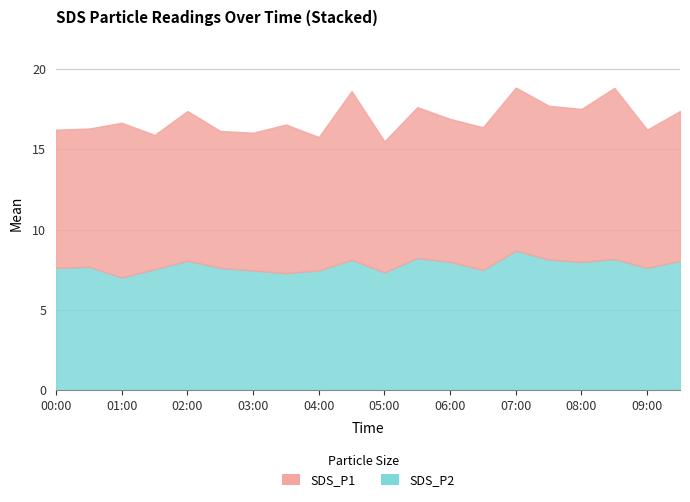

True or false: the data shows 4.0 at 04:30.

False